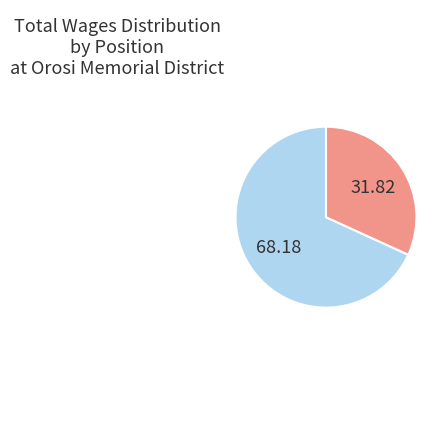

Does any single category account for the majority?

Yes